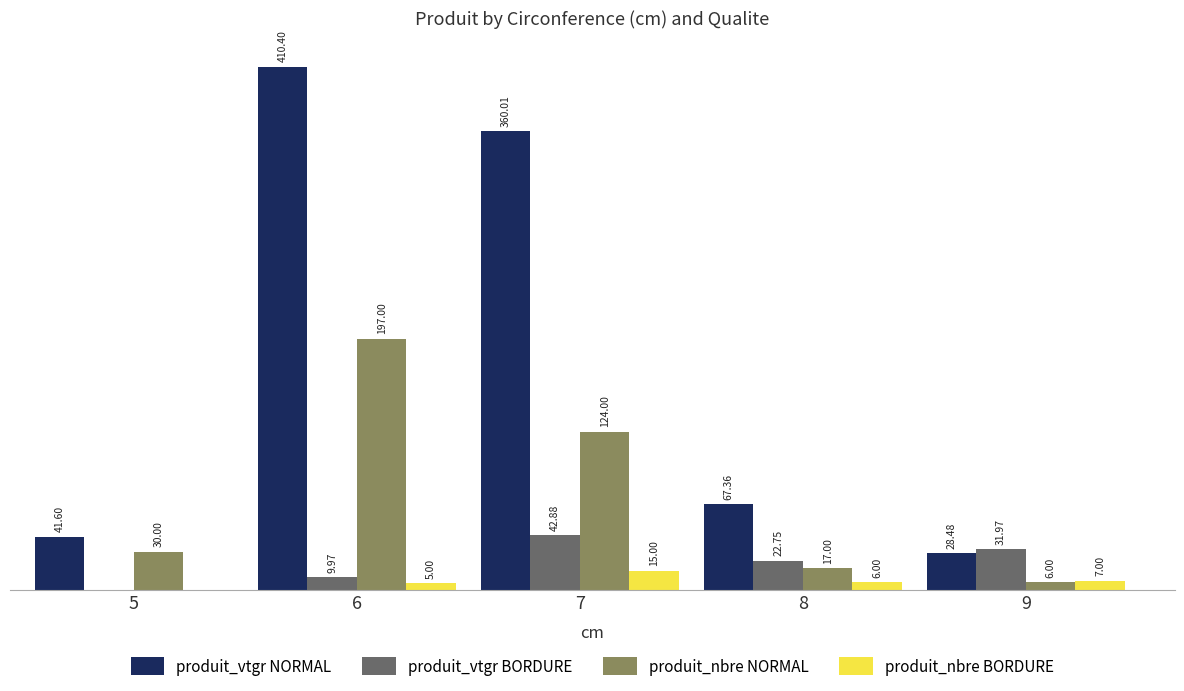

Is the value of produit_nbre BORDURE at 8 greater than the value of produit_nbre NORMAL at 8?

No